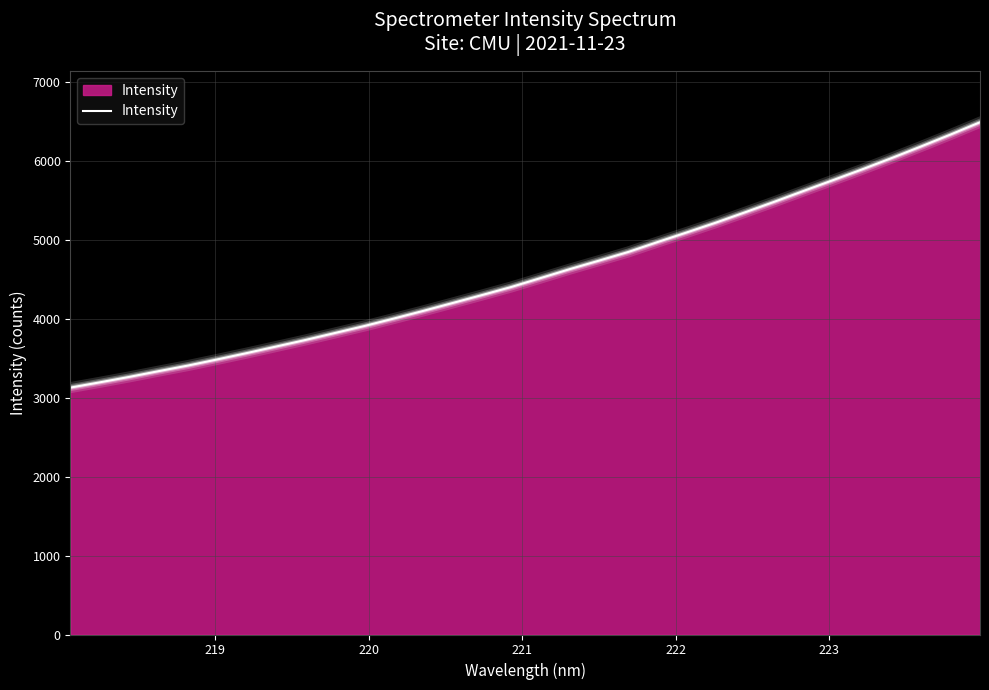

What is the greatest value displayed?

6494.6